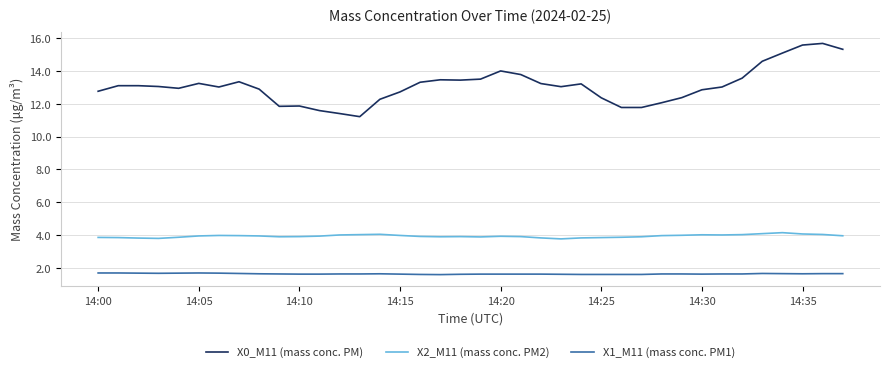

Which series has the largest total across all categories?

X0_M11 (mass conc. PM)